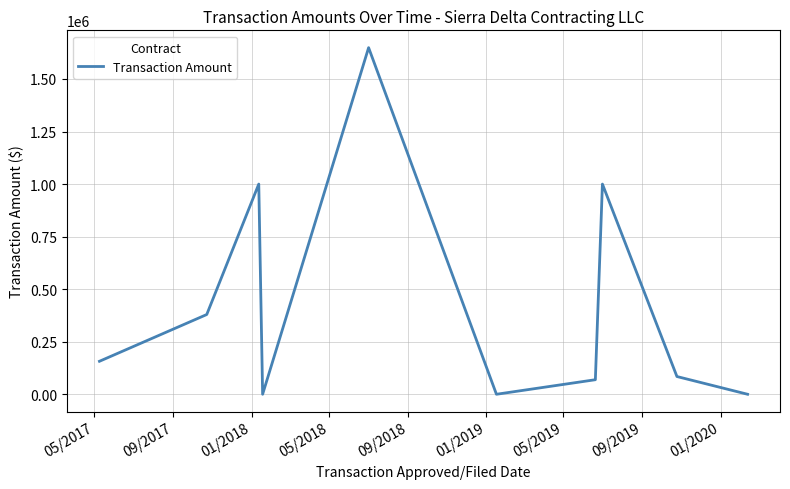

What is the greatest value displayed?

1649000